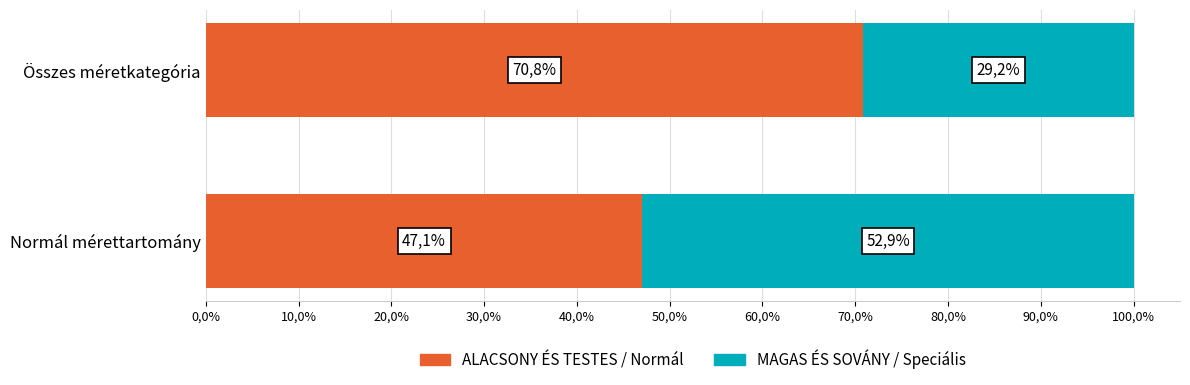

What is the value of the ALACSONY ÉS TESTES / Normál bar at the 1st from the left?

70.8